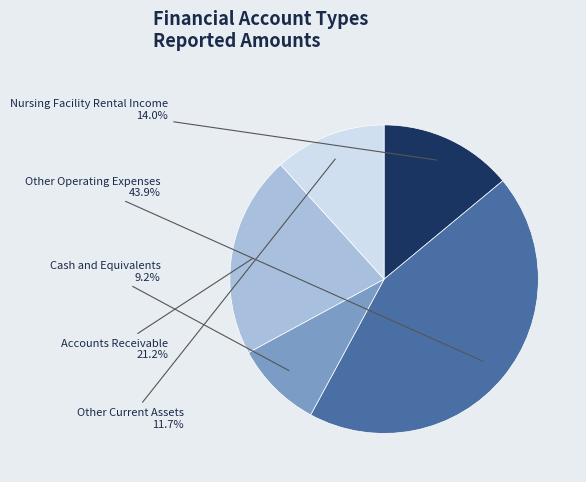

Approximately how many times larger is the value at Cash and Equivalents compared to Other Operating Expenses?

0.2